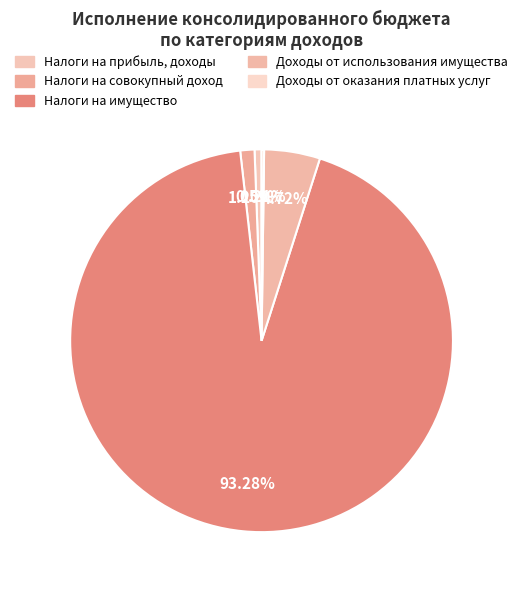

Count the number of slices in the pie.

5